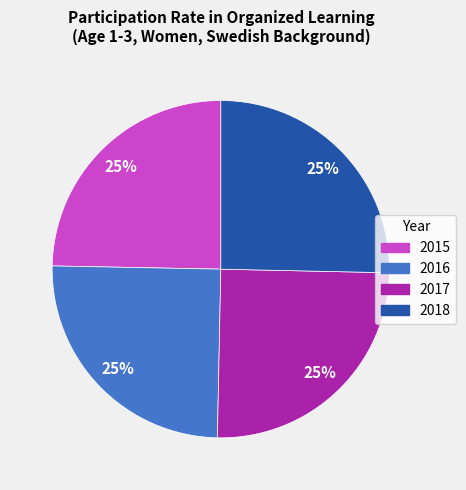

Is there any slice that represents more than half of the pie?

No